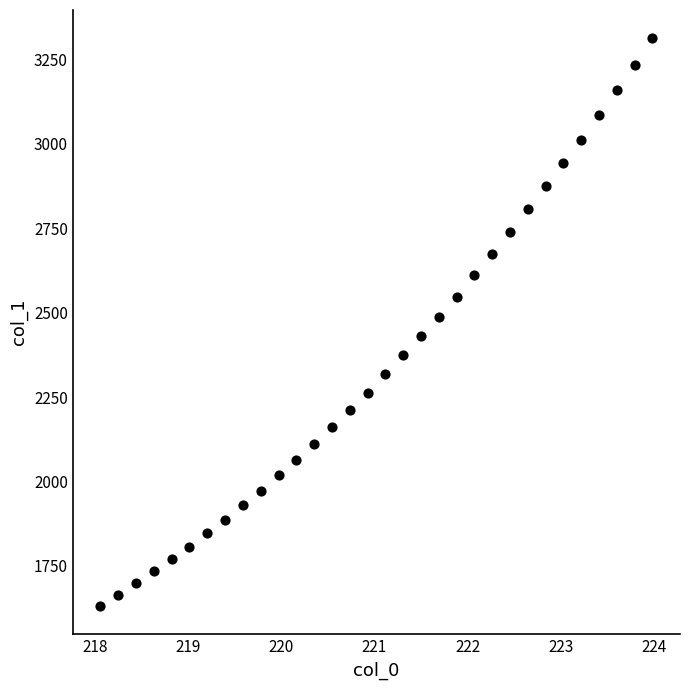

What is the range of Y values (max minus min)?

1679.6